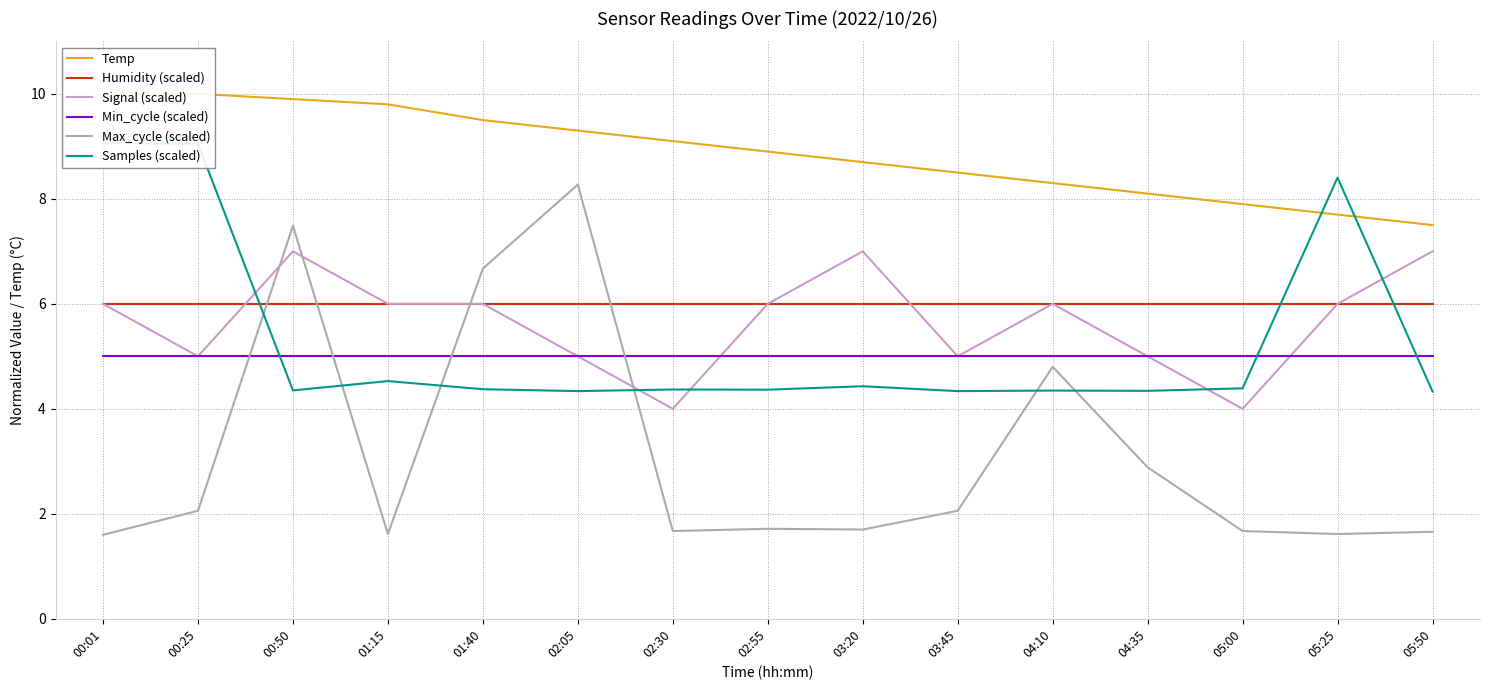

How many lines are shown in the chart?

6